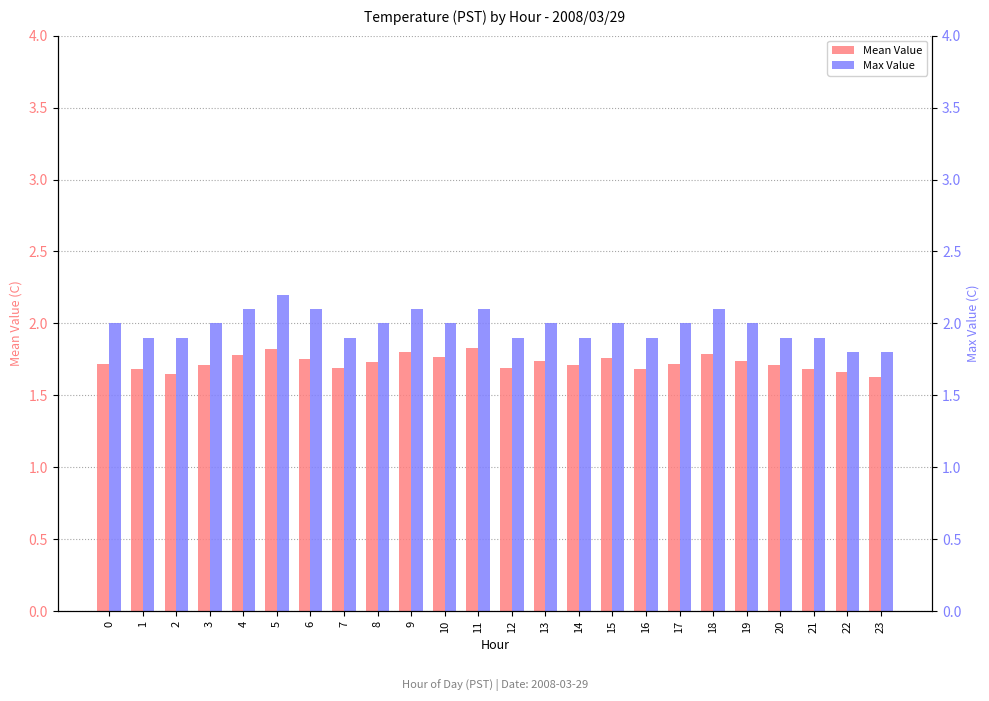

Reading right to left, what are all the values shown in this chart?

Mean Value: 23=1.6	22=1.7	21=1.7	20=1.7	19=1.7	18=1.8	17=1.7	16=1.7	15=1.8	14=1.7	13=1.7	12=1.7	11=1.8	10=1.8	9=1.8	8=1.7	7=1.7	6=1.8	5=1.8	4=1.8	3=1.7	2=1.6	1=1.7	0=1.7
Max Value: 23=1.8	22=1.8	21=1.9	20=1.9	19=2.0	18=2.1	17=2.0	16=1.9	15=2.0	14=1.9	13=2.0	12=1.9	11=2.1	10=2.0	9=2.1	8=2.0	7=1.9	6=2.1	5=2.2	4=2.1	3=2.0	2=1.9	1=1.9	0=2.0